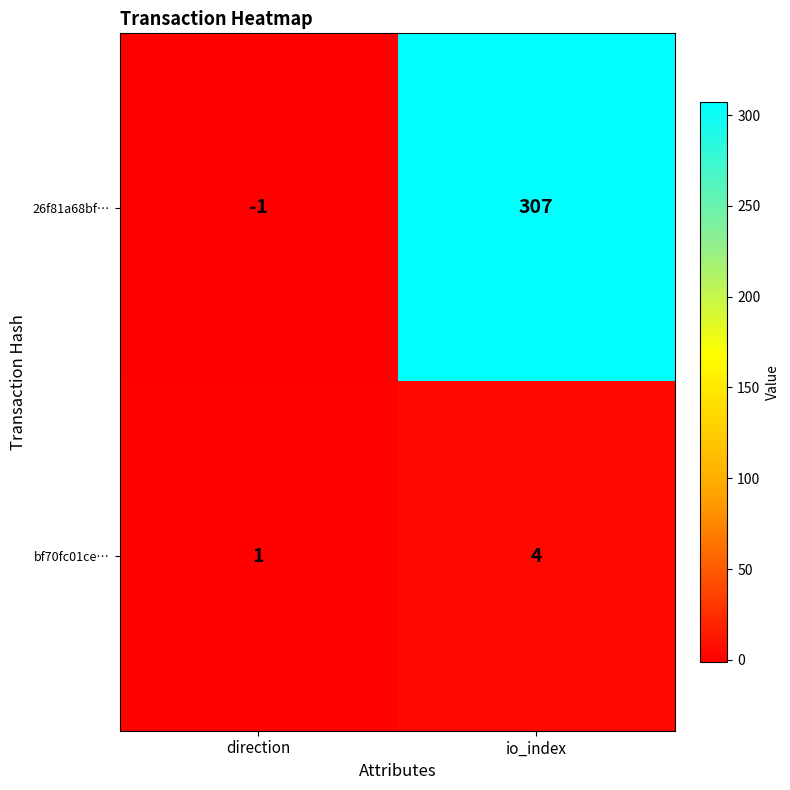

The value of 26f81a68bf… at direction is -2. True or false?

False